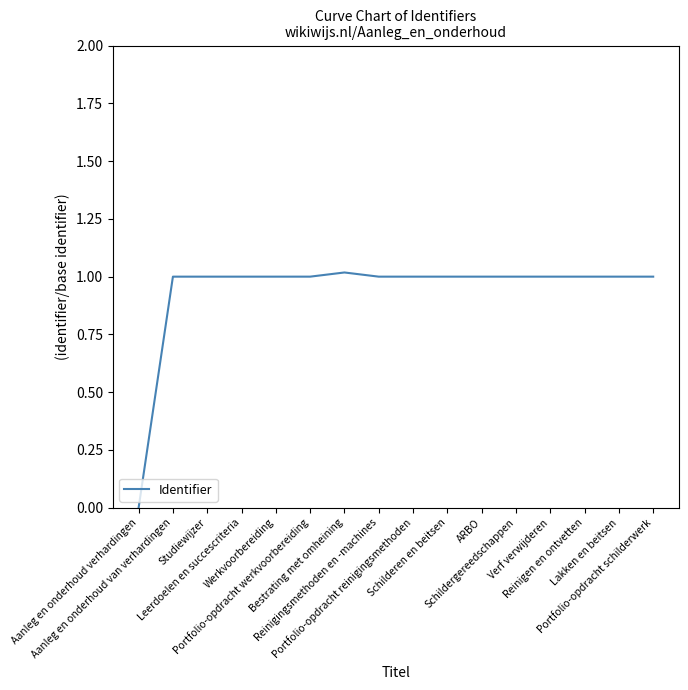

True or false: the data has more than 2 interior local peaks.

True